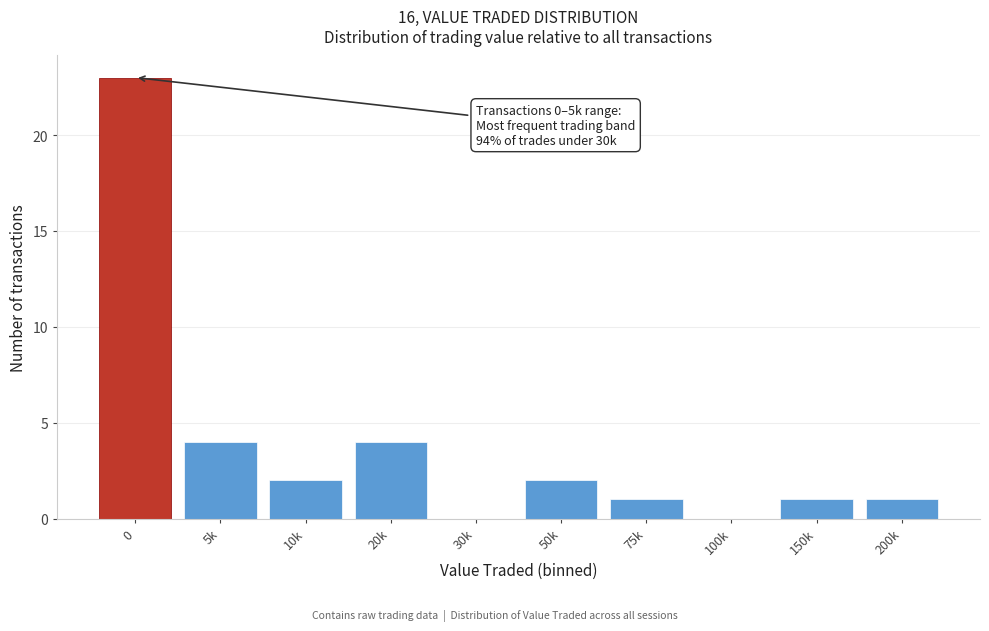

Reading left to right, what are all the values shown in this chart?

0=23	5k=4	10k=2	20k=4	30k=0	50k=2	75k=1	100k=0	150k=1	200k=1